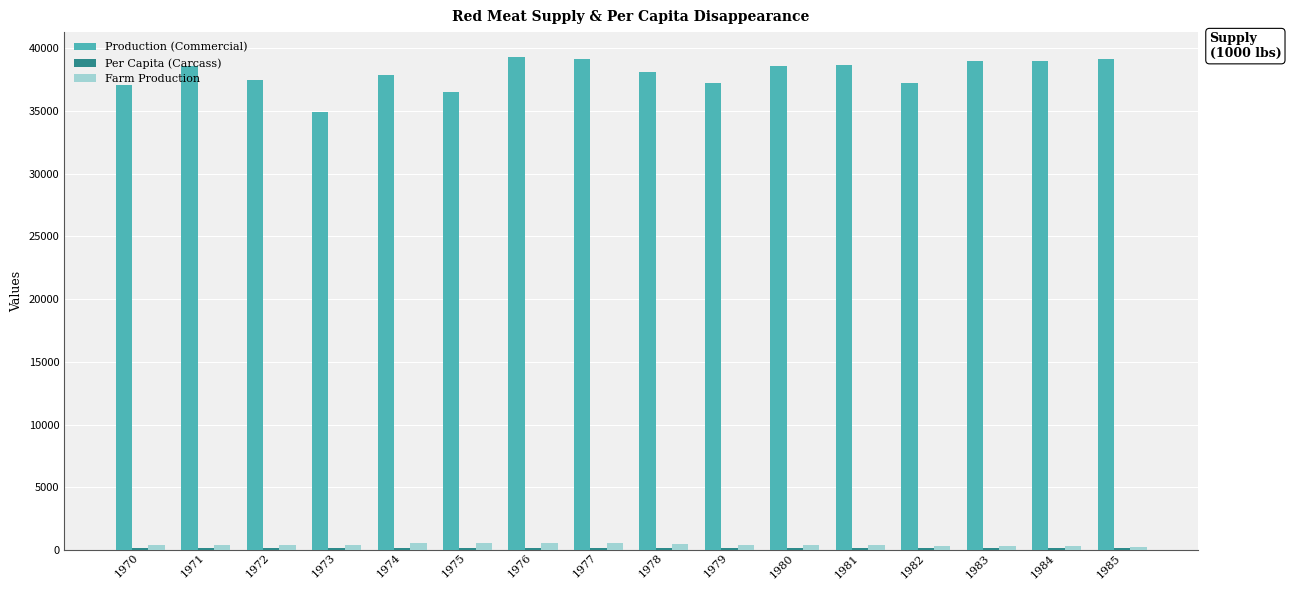

What is the difference between the Farm Production values at 1984 and 1978?

161.0